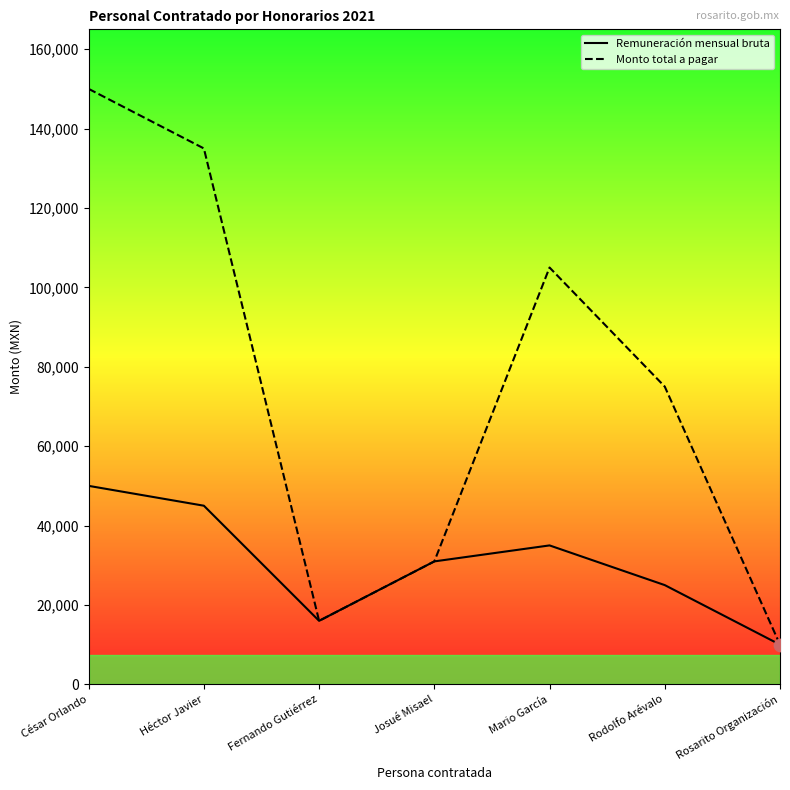

Which series has the largest total across all categories?

Monto total a pagar